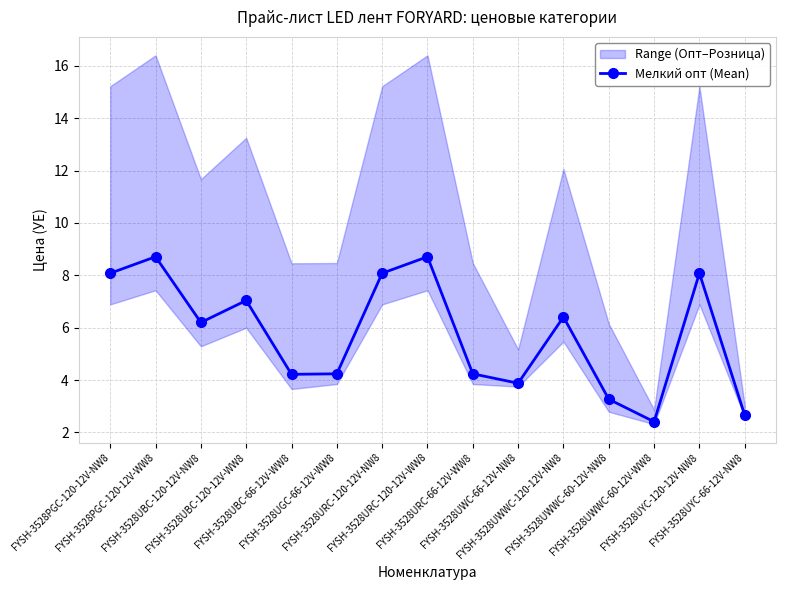

List the labels in order of value, largest first.

FYSH-3528PGC-120-12V-WW8, FYSH-3528URC-120-12V-WW8, FYSH-3528PGC-120-12V-NW8, FYSH-3528URC-120-12V-NW8, FYSH-3528UYC-120-12V-NW8, FYSH-3528UBC-120-12V-WW8, FYSH-3528UWWC-120-12V-NW8, FYSH-3528UBC-120-12V-NW8, FYSH-3528UGC-66-12V-WW8, FYSH-3528URC-66-12V-WW8, FYSH-3528UBC-66-12V-WW8, FYSH-3528UWC-66-12V-NW8, FYSH-3528UWWC-60-12V-NW8, FYSH-3528UYC-66-12V-NW8, FYSH-3528UWWC-60-12V-WW8